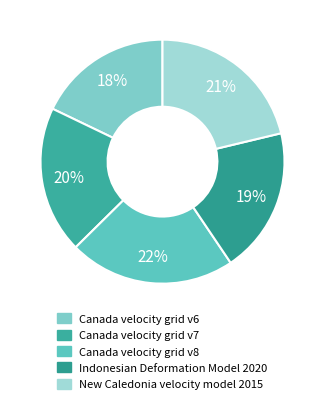

What is the ratio of the value at New Caledonia velocity model 2015 to the value at Canada velocity grid v7?

1.1